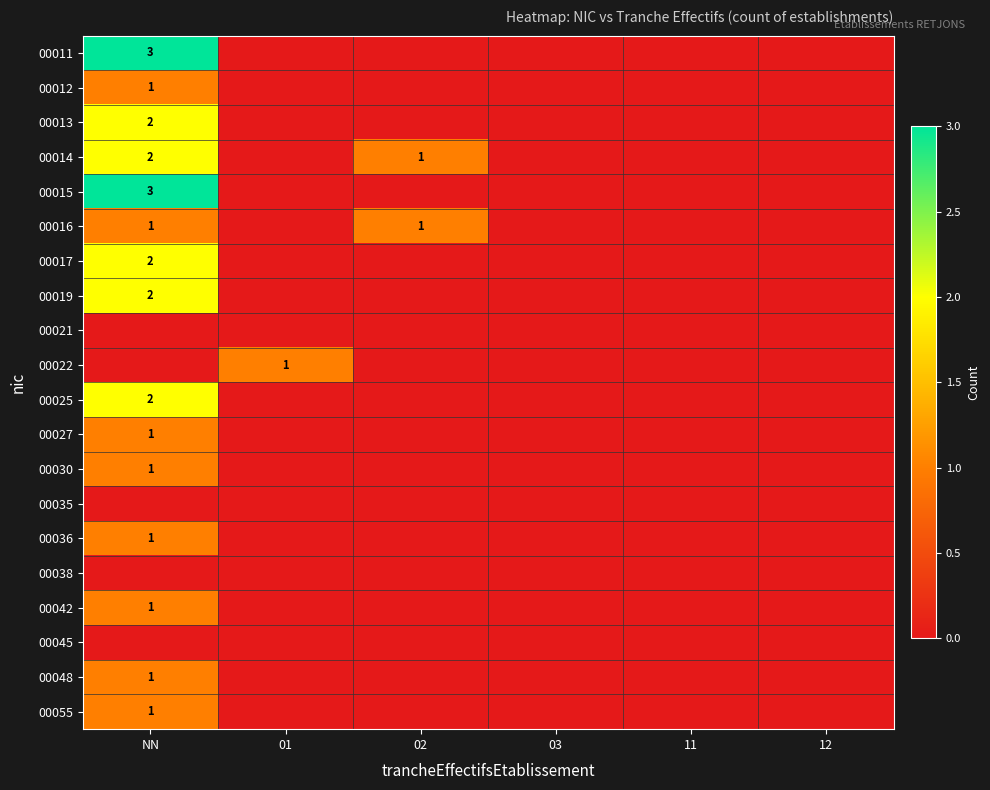

The 00019 series shows 2 at NN. True or false?

True